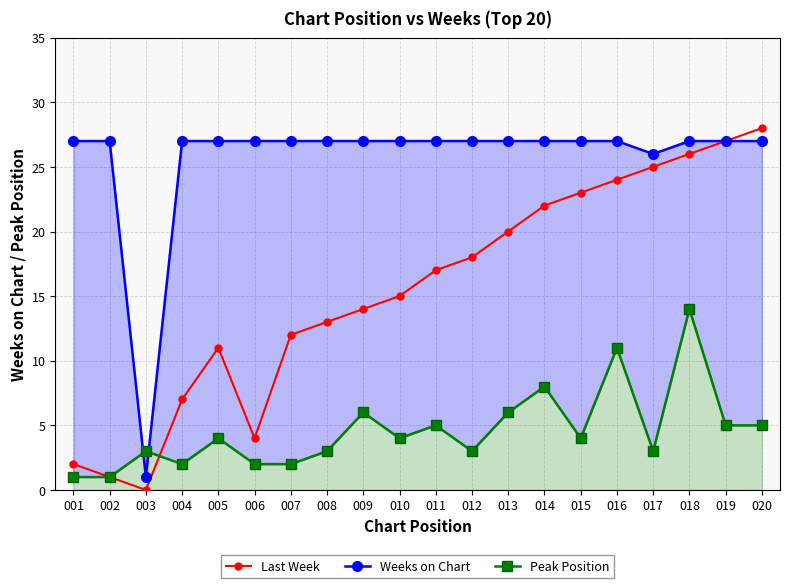

What is the total value across all series at 003?

4